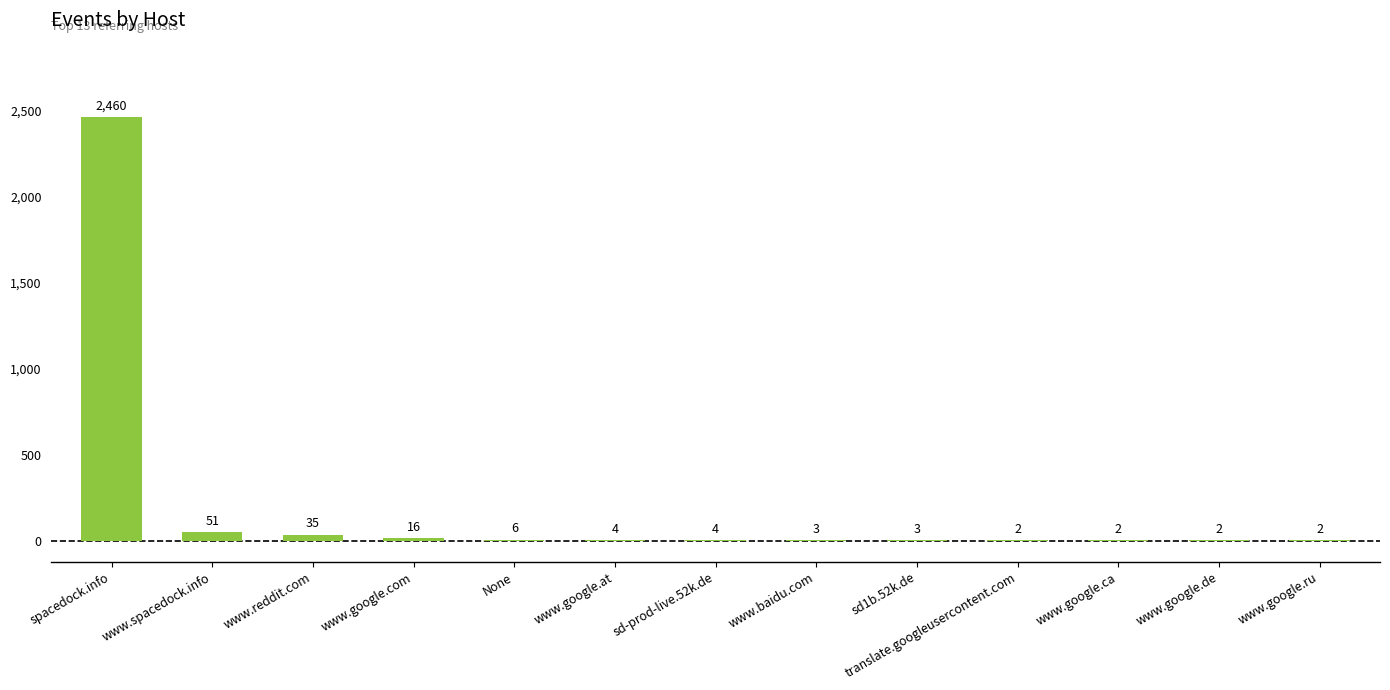

Approximately how many times larger is the value at www.google.ca compared to www.google.de?

1.0